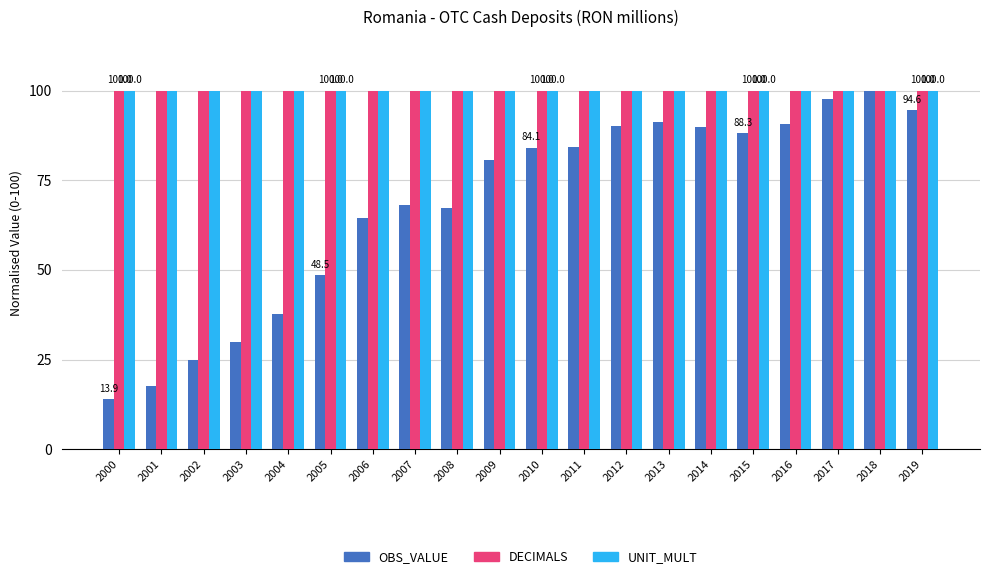

The UNIT_MULT series shows 100.0 at 2002. True or false?

True